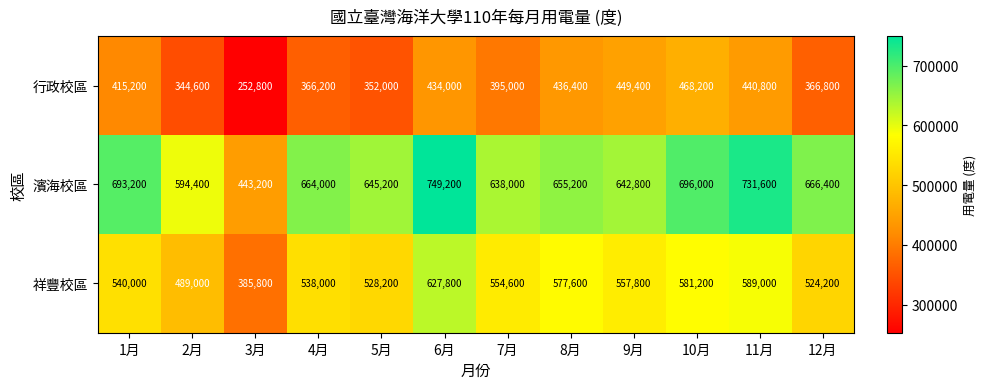

Count the number of data series in this chart.

3